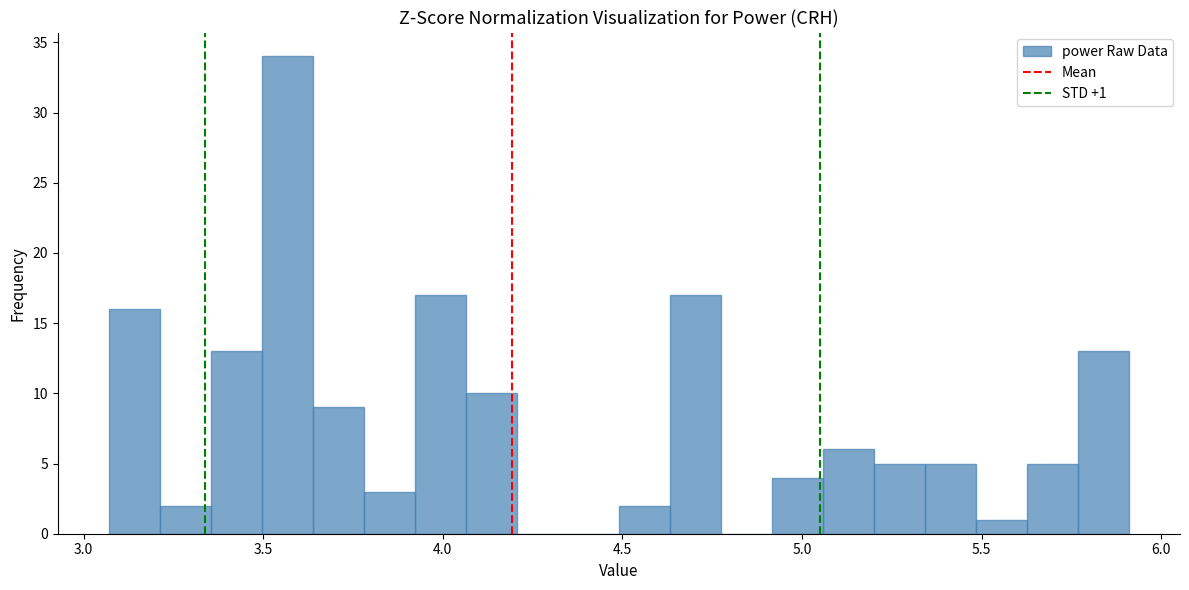

Around what value on the x-axis is the tallest bar? Give the approximate position of its centre, as read against the axis.

3.55